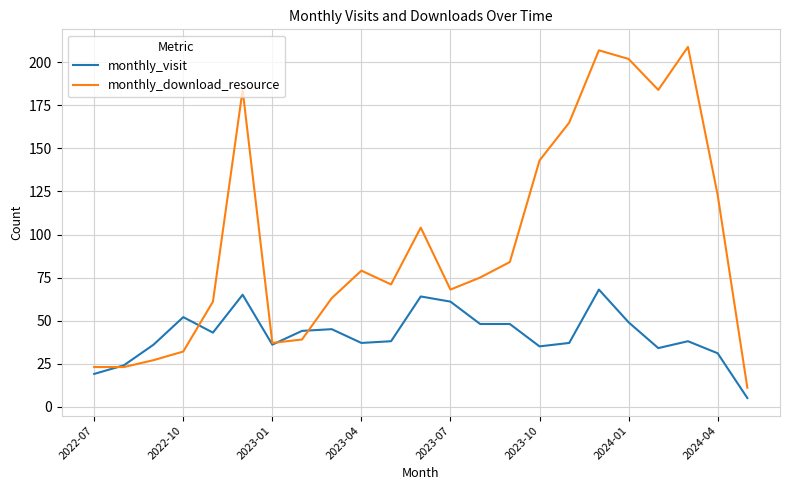

What is the difference between the second highest and second lowest values in the monthly_visit series?

46